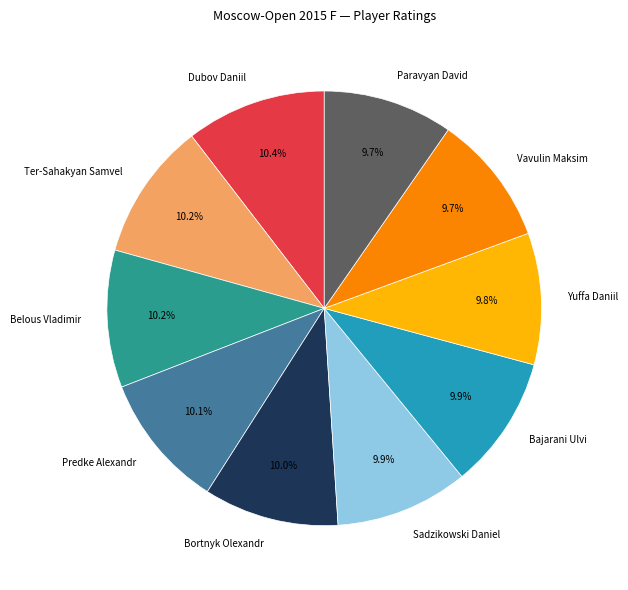

The Predke Alexandr slice represents 10% of the pie. True or false?

True